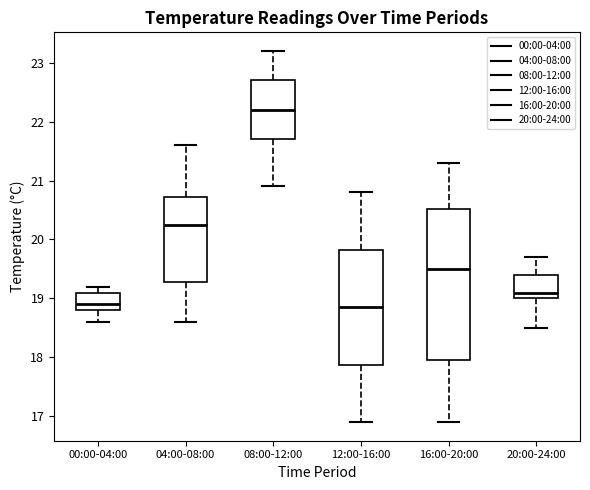

Reading left to right, transcribe this box plot: for each box, give where its median line is, the range the box spans, and where its two whiskers end, as read against the y-axis. The values are not printed on the chart, so give them approximately, as read against the axis.

00:00-04:00: median 18.9, box 18.8 to 19.1, whiskers 18.6 to 19.2
04:00-08:00: median 20.3, box 19.3 to 20.7, whiskers 18.6 to 21.6
08:00-12:00: median 22.2, box 21.7 to 22.7, whiskers 20.9 to 23.2
12:00-16:00: median 18.9, box 17.9 to 19.8, whiskers 16.9 to 20.8
16:00-20:00: median 19.5, box 18.0 to 20.5, whiskers 16.9 to 21.3
20:00-24:00: median 19.1, box 19.0 to 19.4, whiskers 18.5 to 19.7